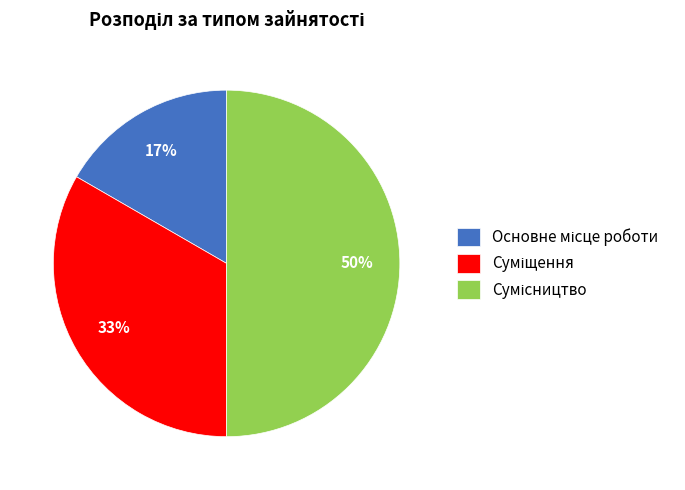

To the nearest percent, what is the average slice percentage?

33%